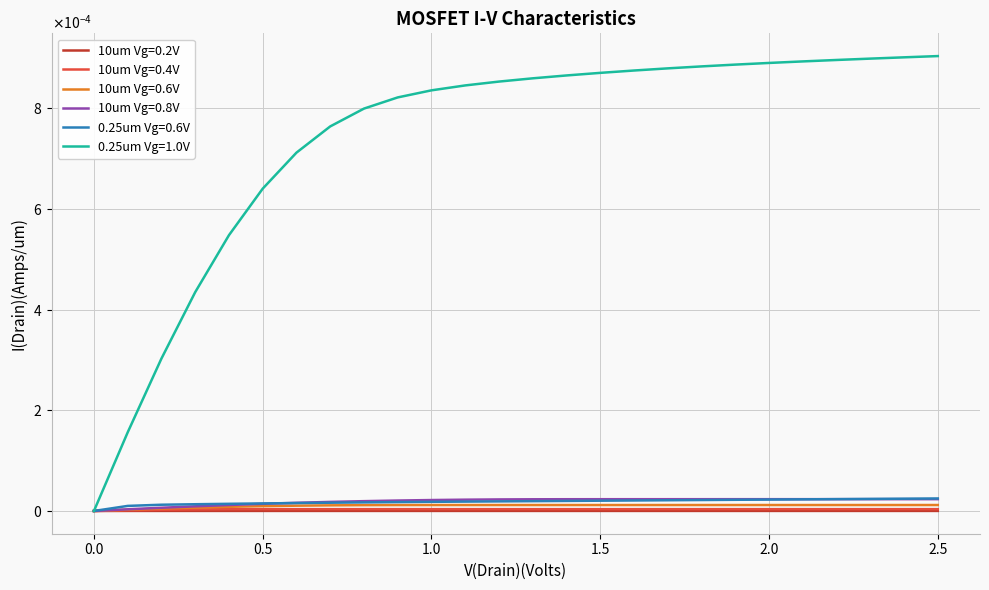

Does the chart have visible grid lines?

Yes